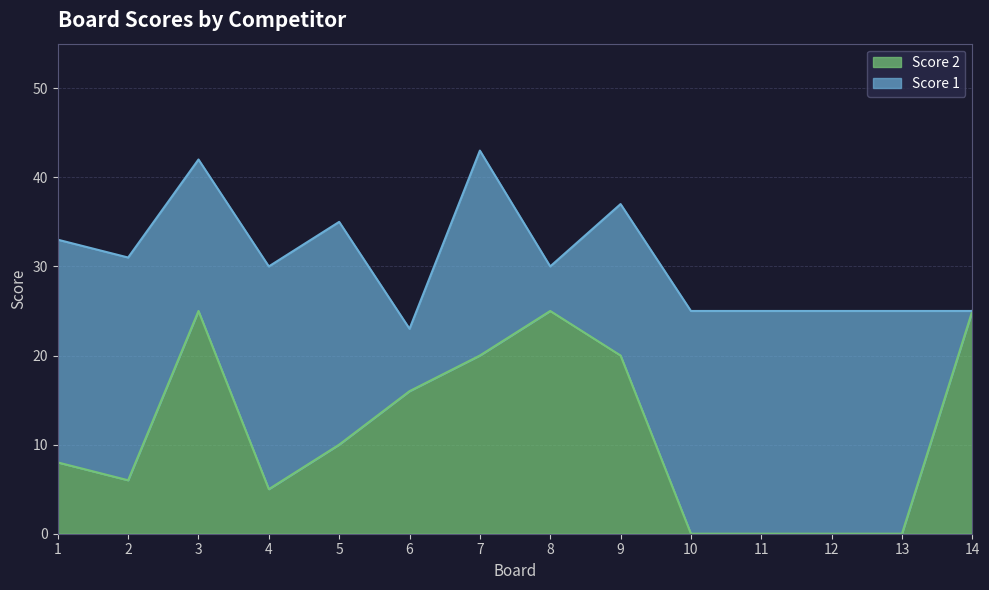

The value at 3 is 6. True or false?

False